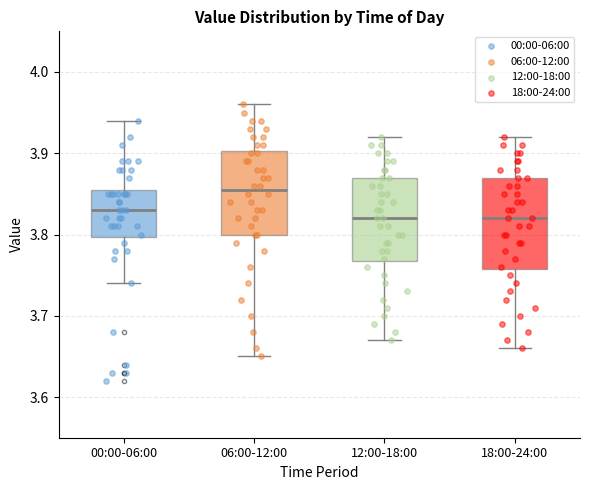

Which box is the tallest, from its lower edge to its upper edge?

18:00-24:00